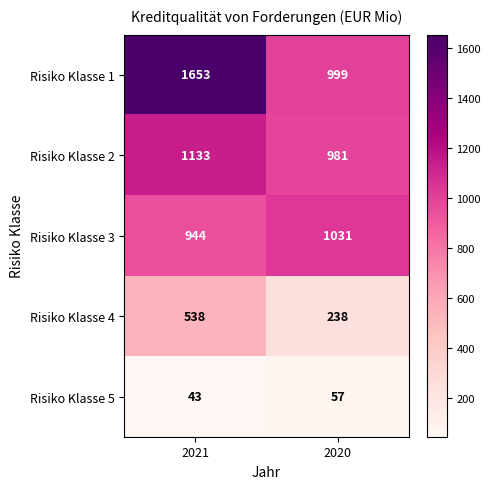

True or false: Risiko Klasse 5 has a value of 67 at 2021.

False